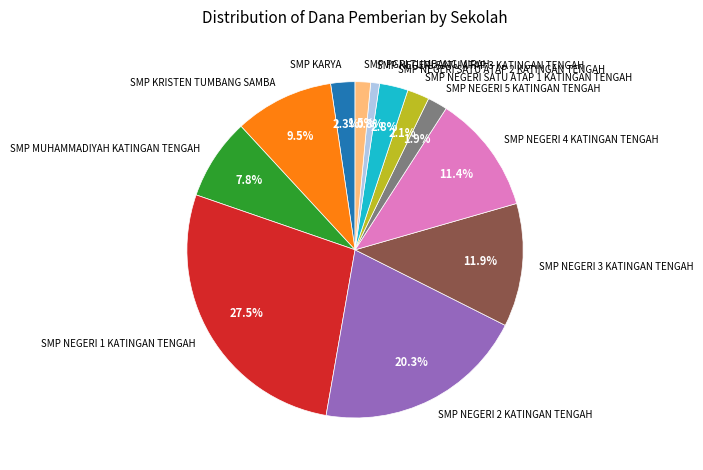

True or false: SMP NEGERI 4 KATINGAN TENGAH accounts for 11% of the total.

True